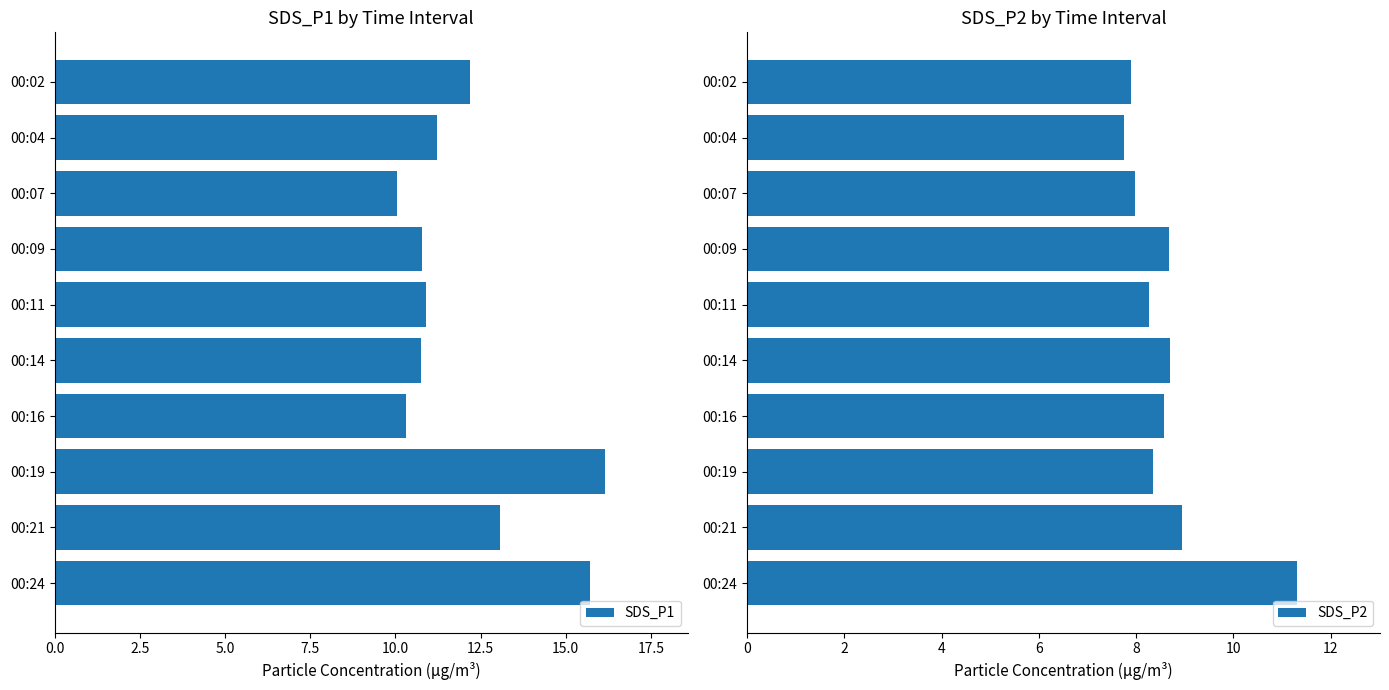

The SDS_P1 series shows 23.2 at 00:21. True or false?

False